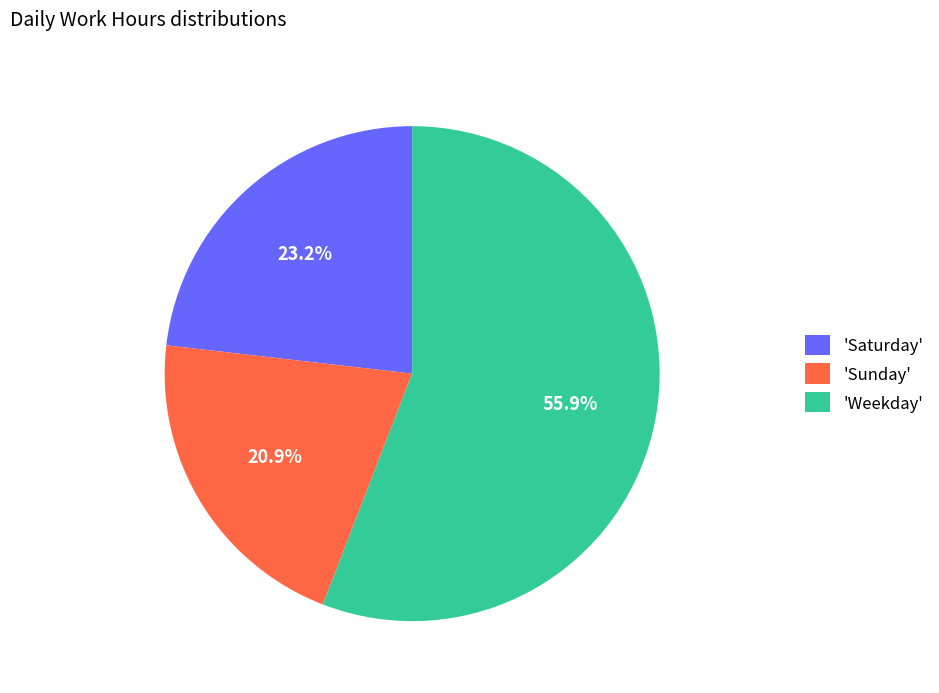

Does any single category account for the majority?

Yes